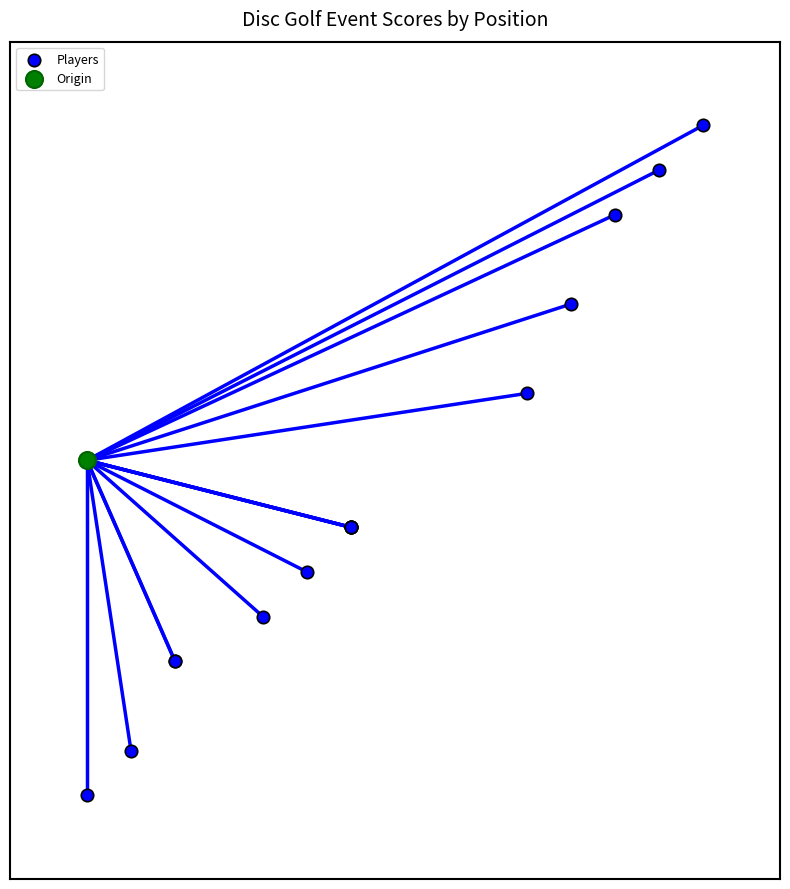

What are all the series names shown in the legend?

Players, Origin